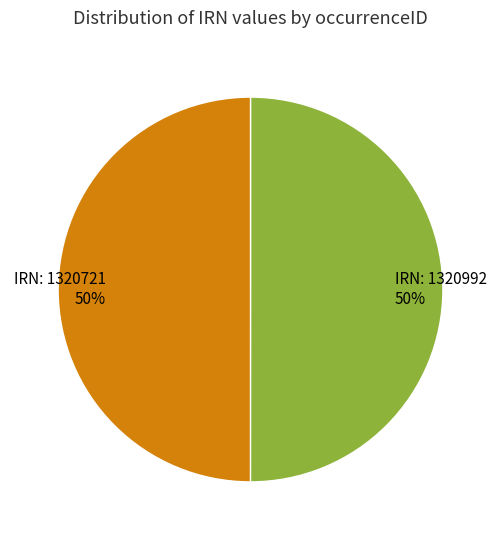

What is the ratio of the value at IRN: 1320992 to the value at IRN: 1320721?

1.0